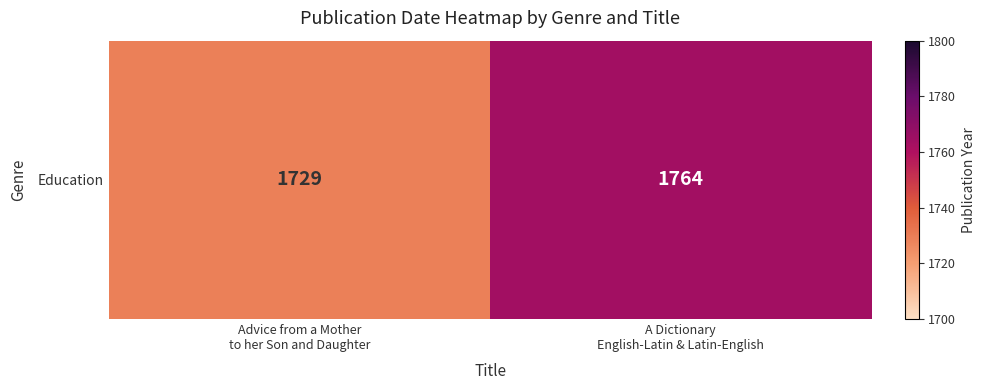

How many series are shown in this chart?

1